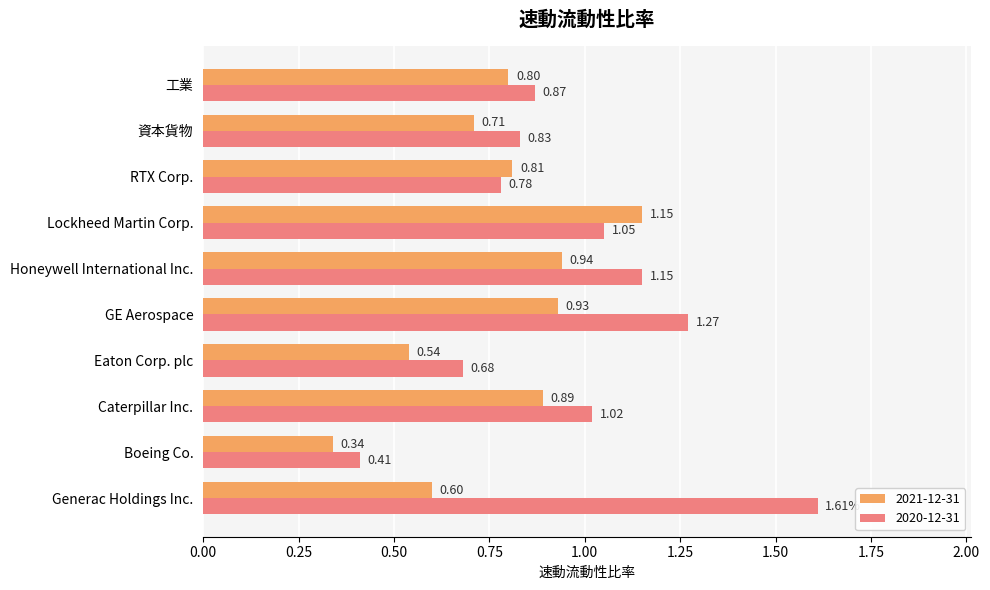

What are all the series names shown in the legend?

2021-12-31, 2020-12-31